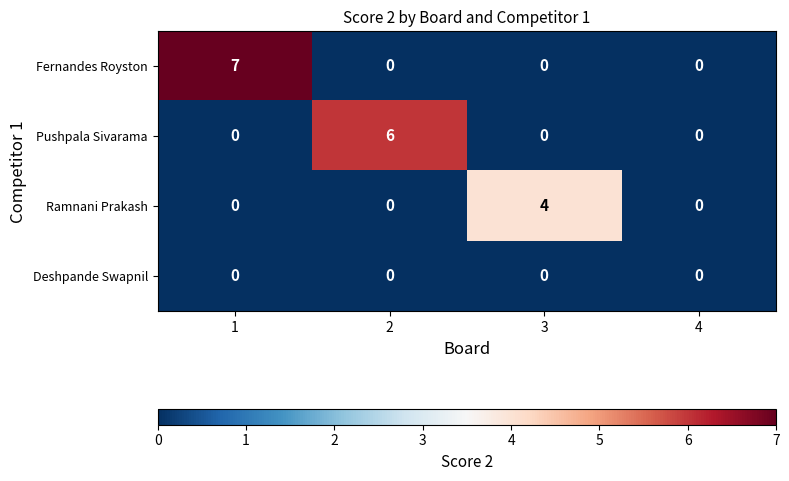

Reading left to right, extract all data points from this chart.

Fernandes Royston: 7	0	0	0
Pushpala Sivarama: 0	6	0	0
Ramnani Prakash: 0	0	4	0
Deshpande Swapnil: 0	0	0	0